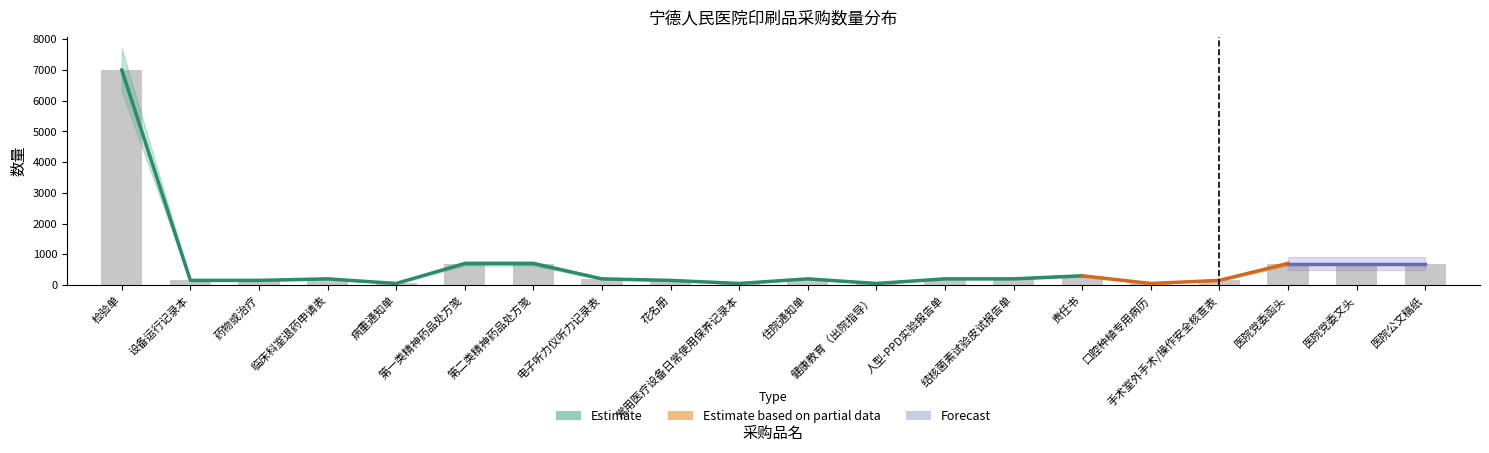

What is the difference between the second highest and second lowest values in the 数量_upper series?

715